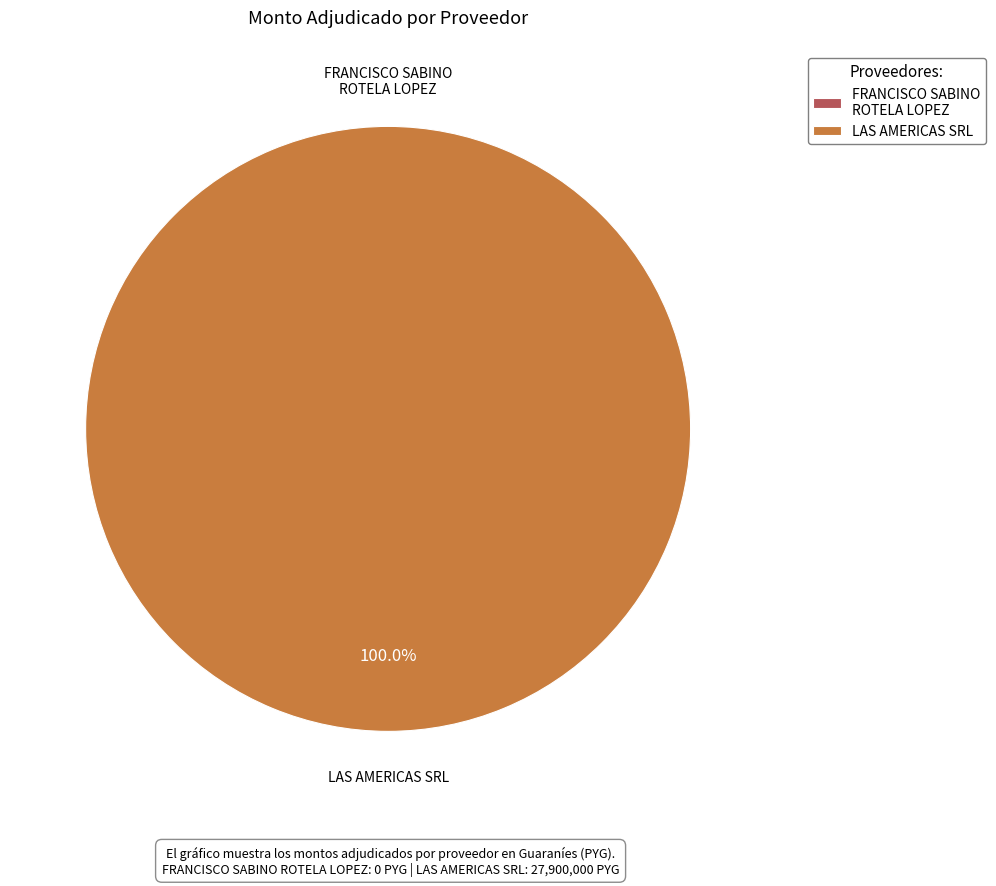

To the nearest percent, what is the combined percentage of 388449-francisco-sabino-rotela-lopez-4 and 388449-las-americas-srl-3?

100%